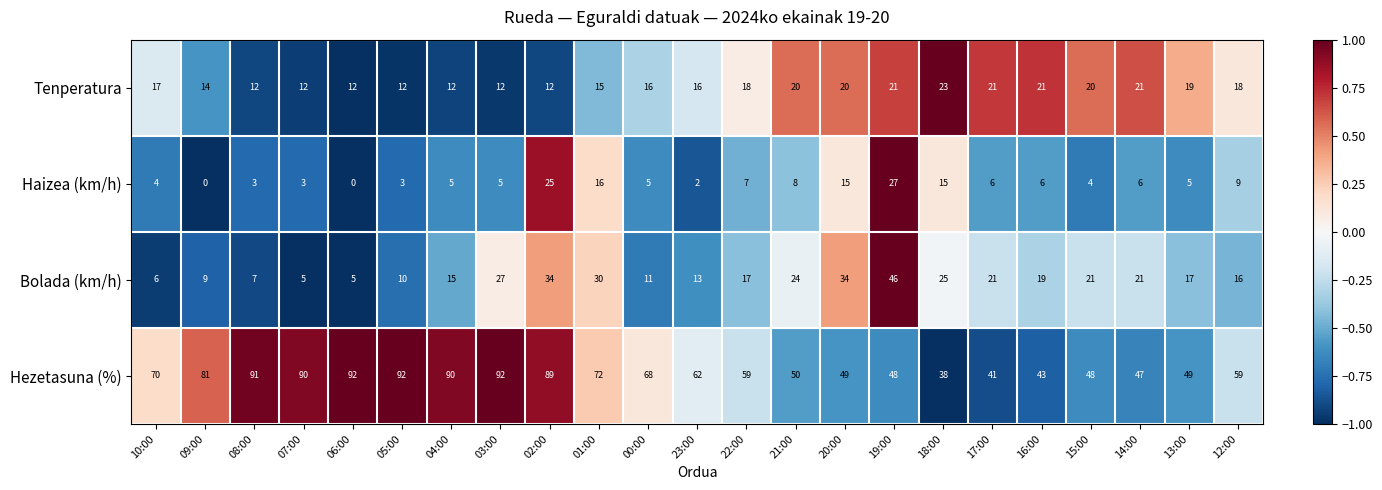

True or false: Bolada (km/h) has a value of 15 at 04:00.

True